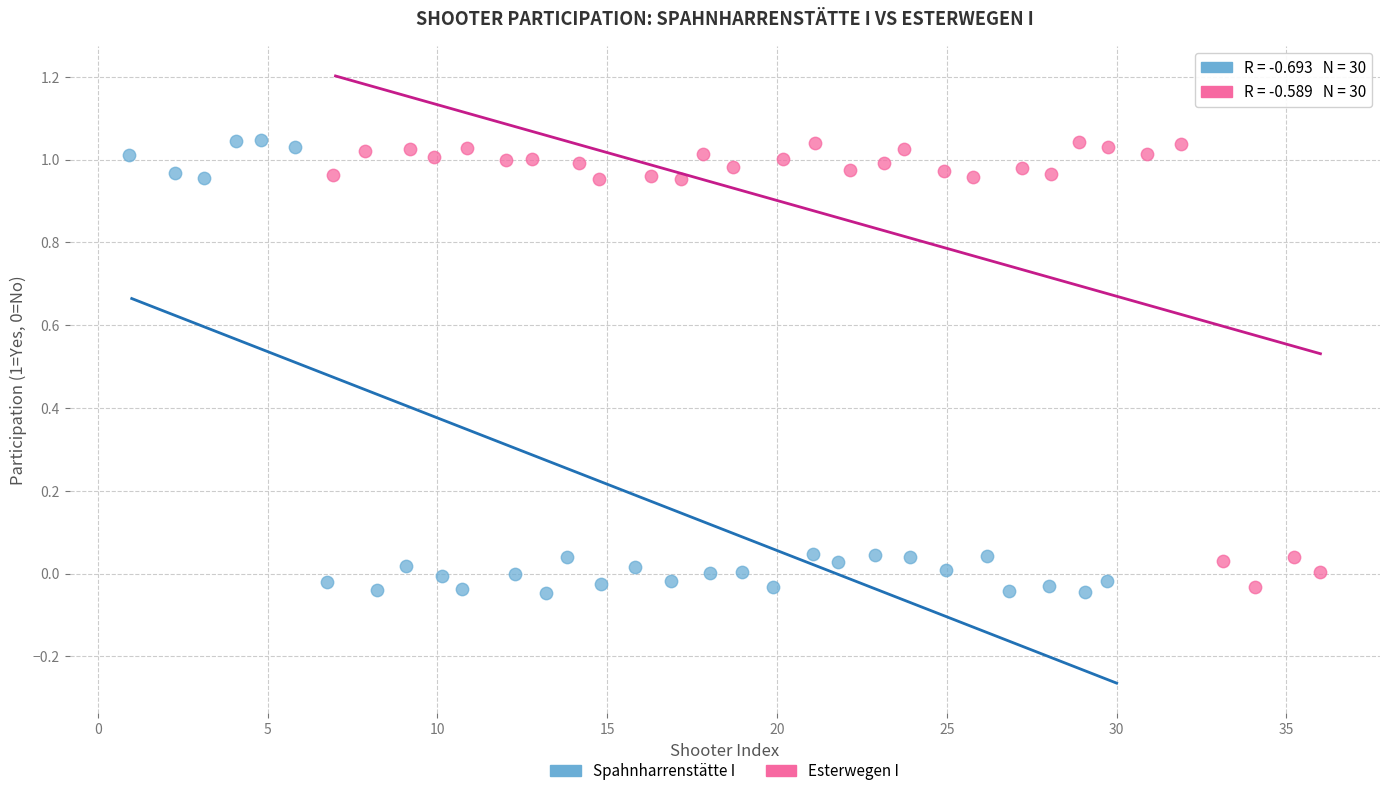

Which series has the widest spread of Y values?

Spahnharrenstätte I